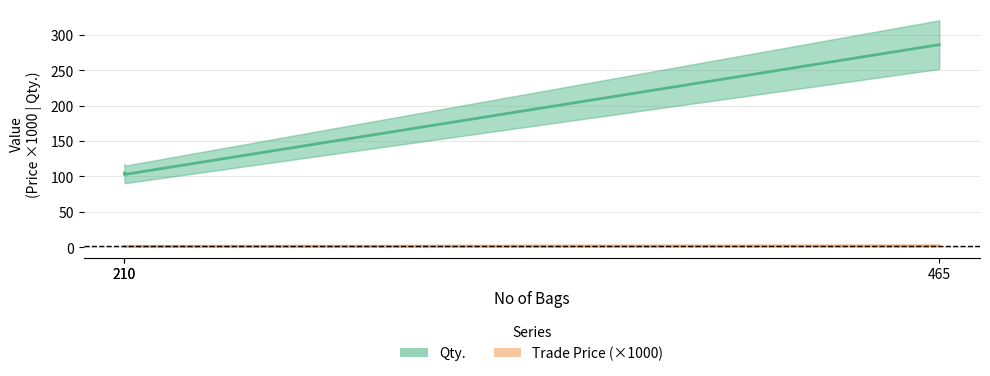

Reading left to right, transcribe all the data shown in this chart.

Qty.: 210=104.8	210=102.7	465=285.9
Trade Price (×1000): 210=1.2	210=1.2	465=1.9